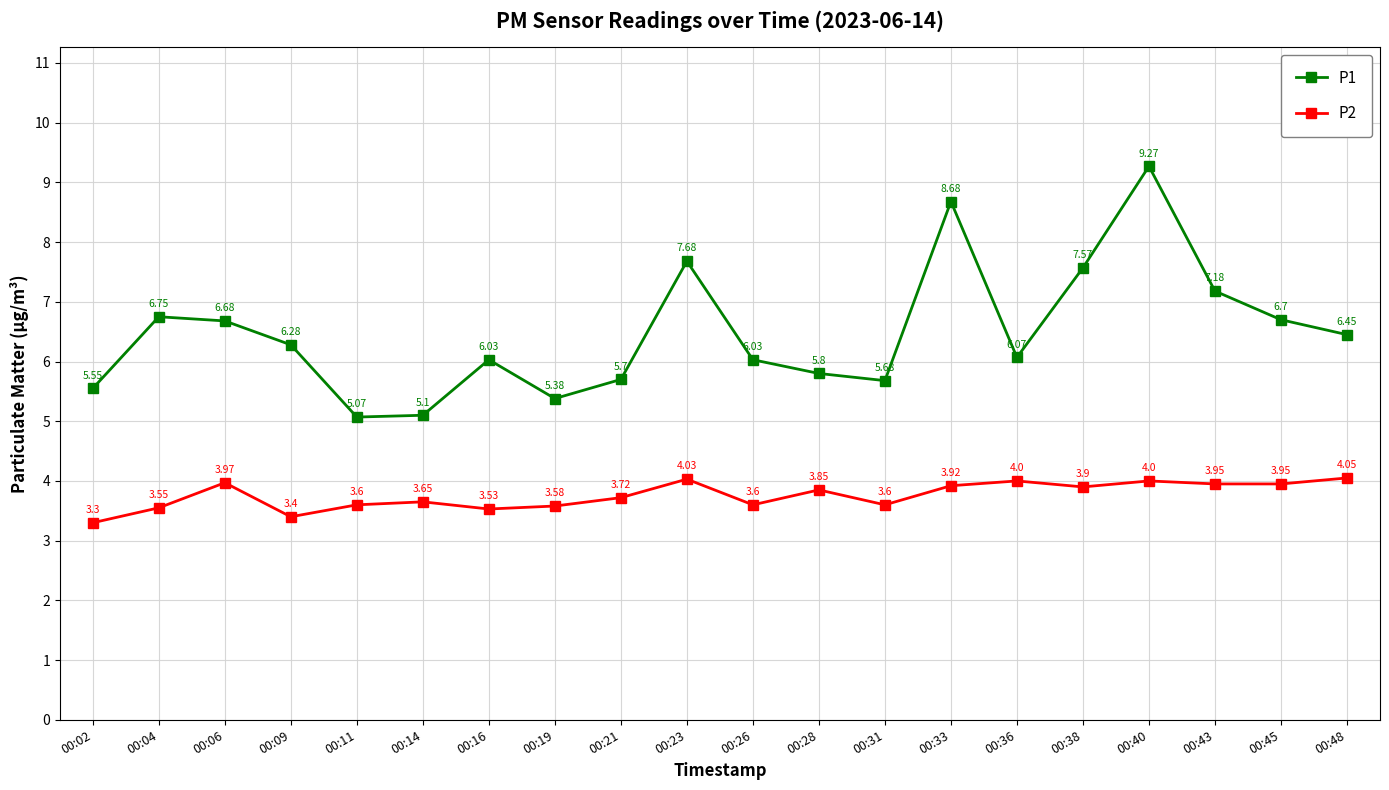

What is the difference between the highest and lowest values at 00:43?

3.2